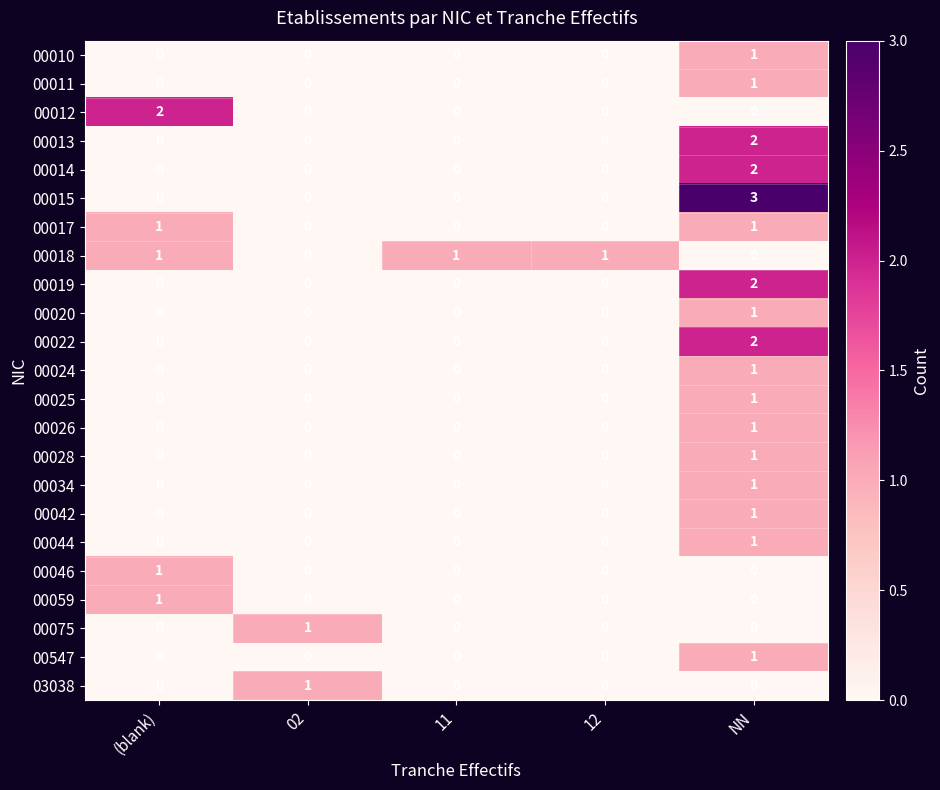

Count the number of data series in this chart.

23